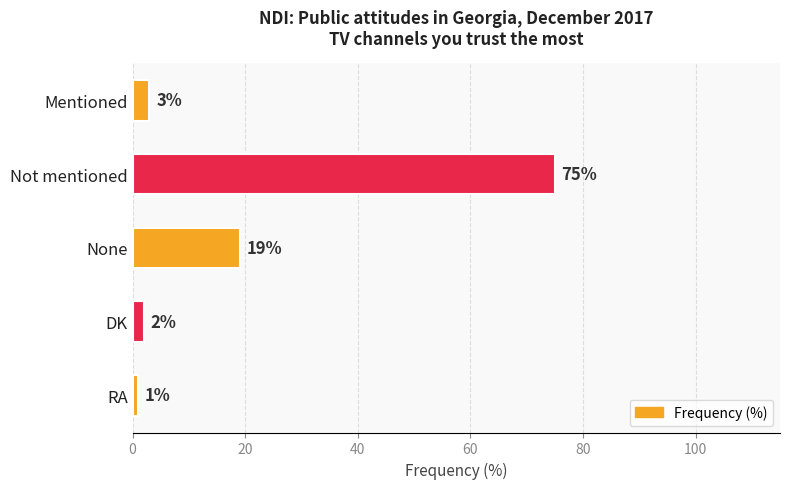

The value at None is 27. True or false?

False